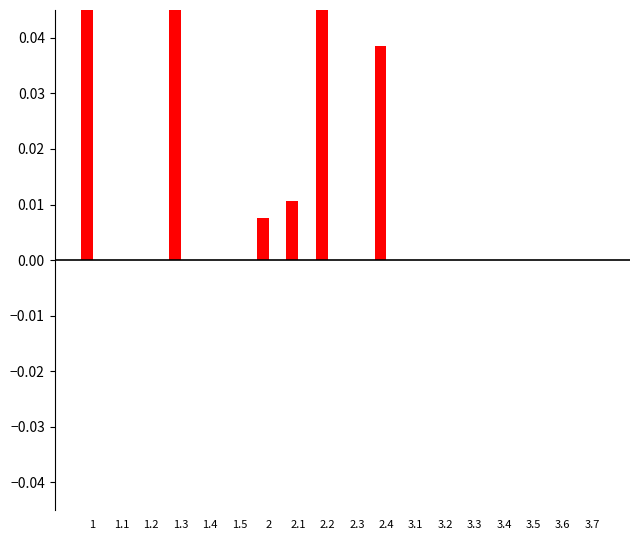

What is the label of the 15th bar from the right?

1.3